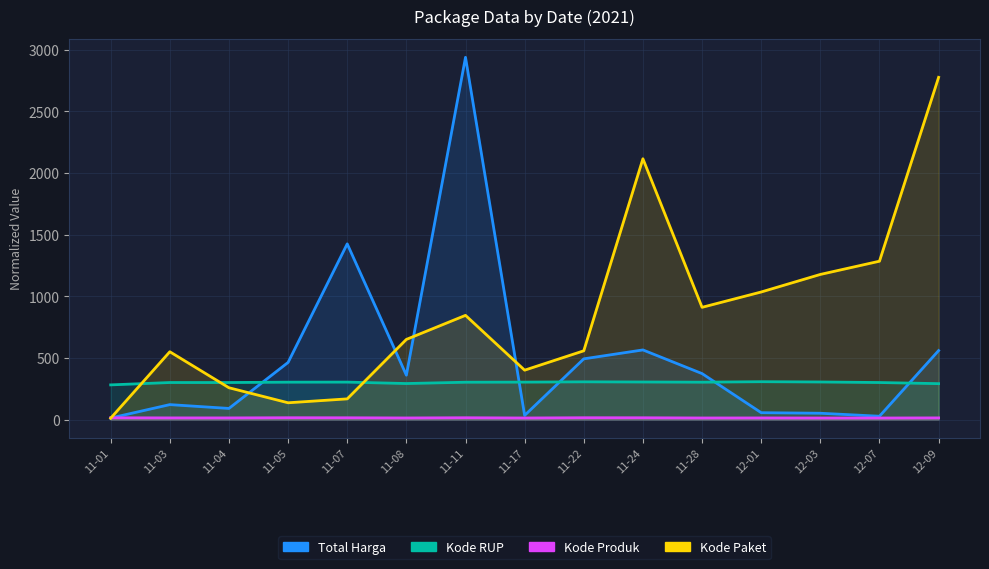

Reading left to right, transcribe all the data shown in this chart.

Total Harga: 12.8	121.6	90.7	464.0	1425.9	360.6	2939.4	34.3	493.0	565.3	373.4	56.2	51.6	27.4	560.0
Kode Paket: 11.4	550.5	258.4	136.5	168.2	650.6	845.9	401.1	558.3	2116.3	911.0	1035.4	1177.8	1285.2	2776.9
Kode Produk: 14.8	13.8	13.7	15.2	14.8	13.3	15.1	13.1	15.2	14.9	13.2	13.5	12.9	13.0	13.9
Kode RUP: 281.7	300.9	300.9	303.7	304.3	292.7	303.3	304.2	306.4	305.1	303.6	307.5	305.3	300.9	291.7